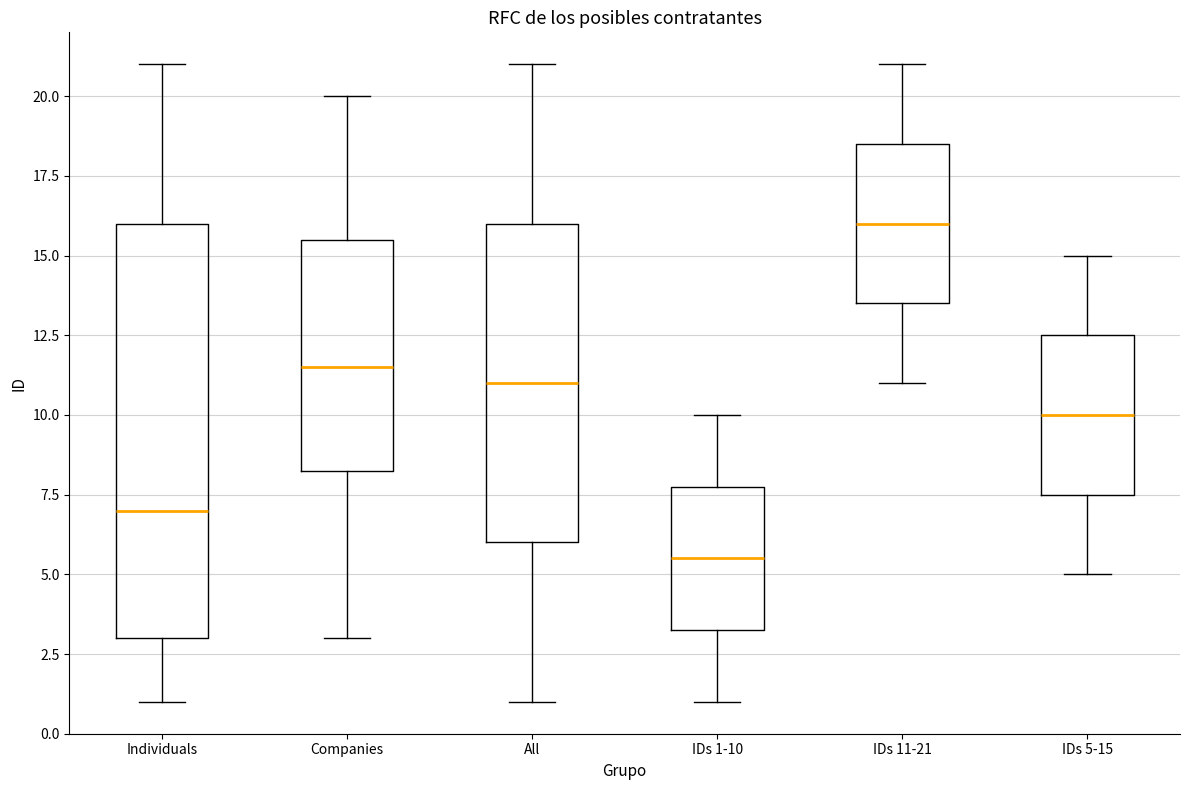

Where does the lower whisker of the box for IDs 5-15 end on the y-axis? The values are not printed on the chart, so give them approximately, as read against the axis.

5.0